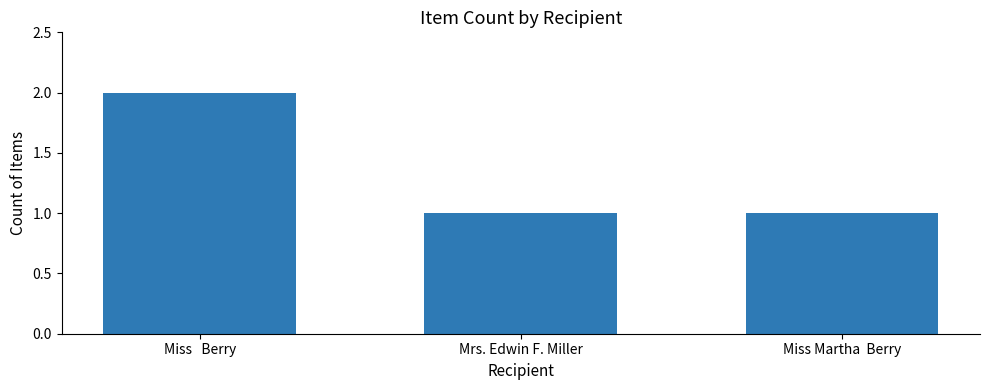

What is the approximate value at Mrs. Edwin F. Miller?

1